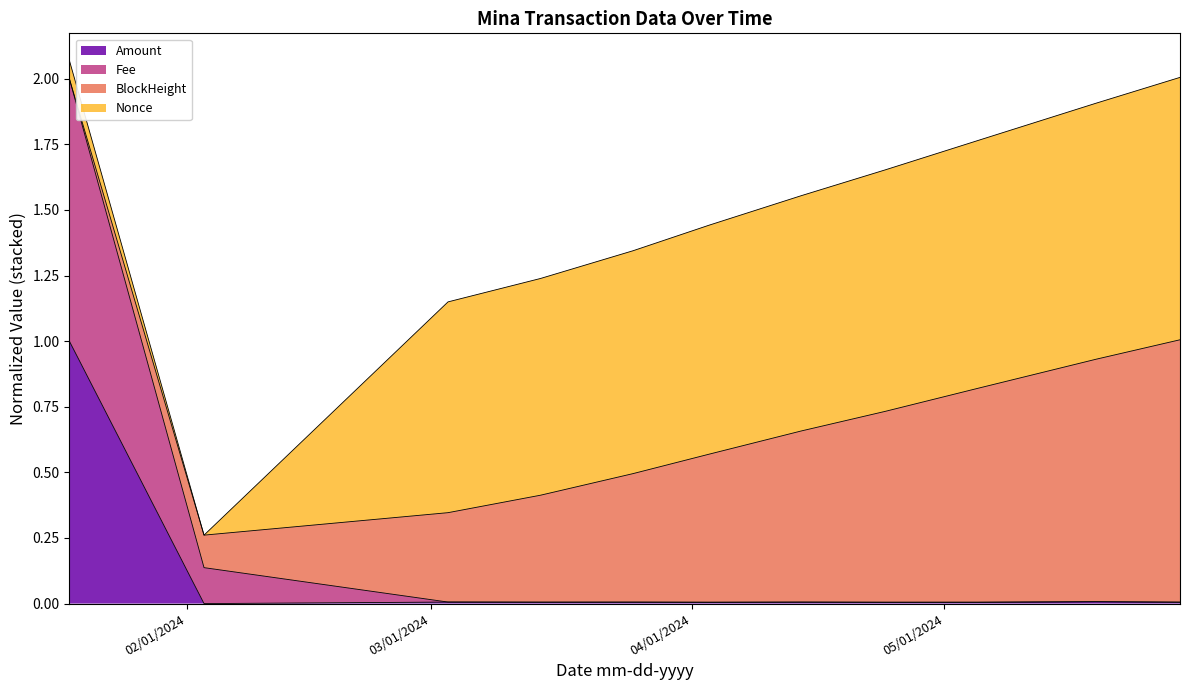

How many categories are shown in the chart?

11